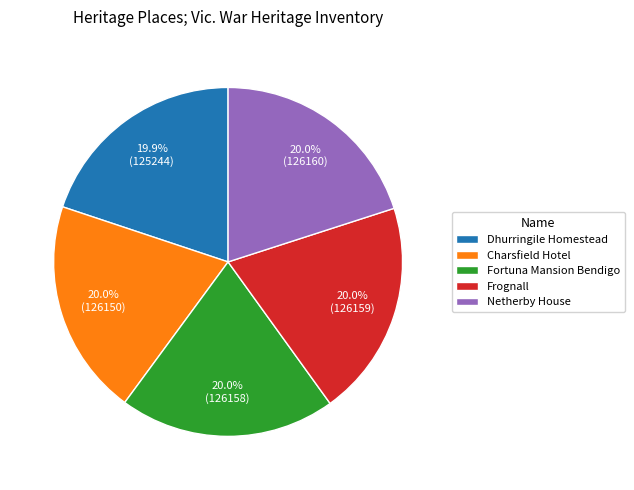

Approximately how many times larger is the value at Dhurringile Homestead compared to Fortuna Mansion Bendigo?

1.0